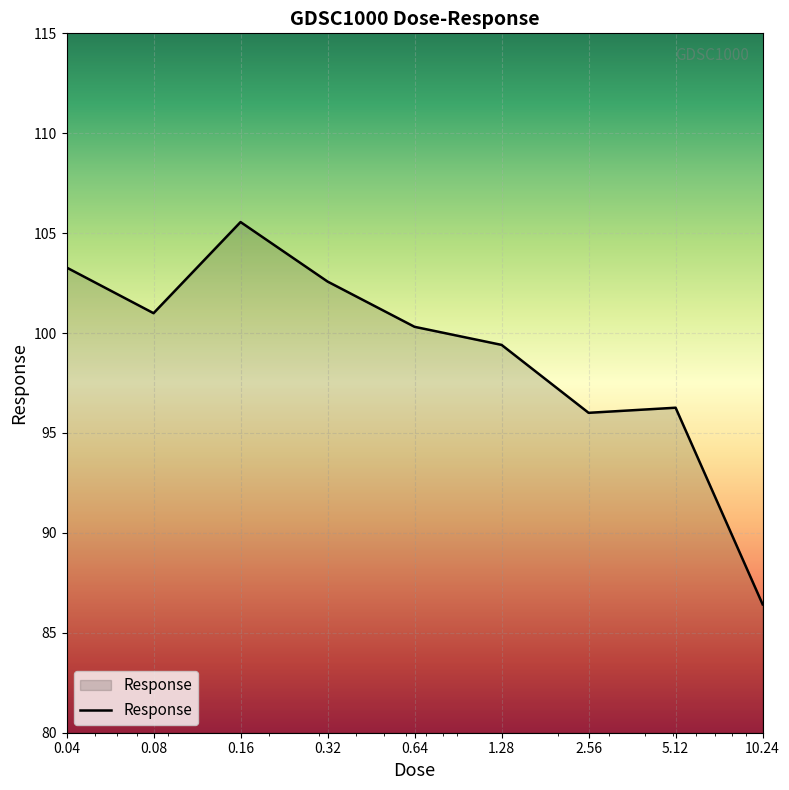

Does the chart display data point markers on the line(s)?

No